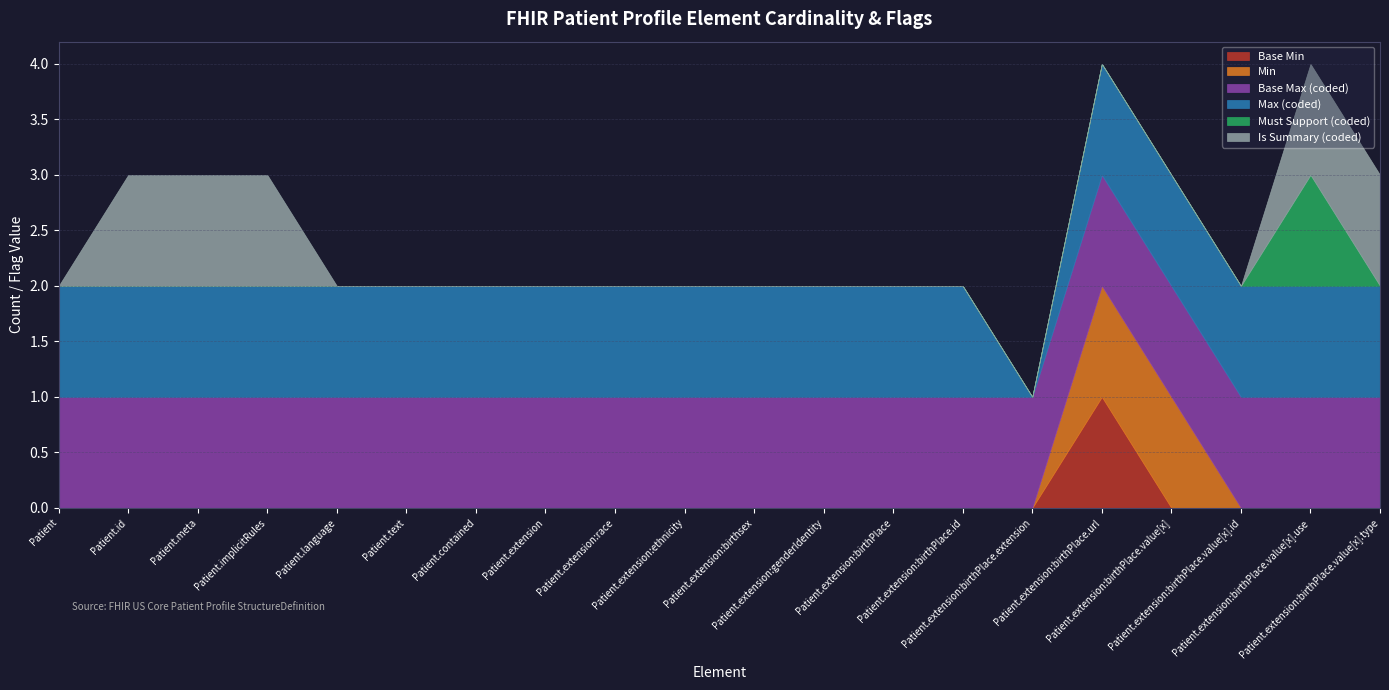

True or false: Max (coded) has a value of 1 at Patient.implicitRules.

True